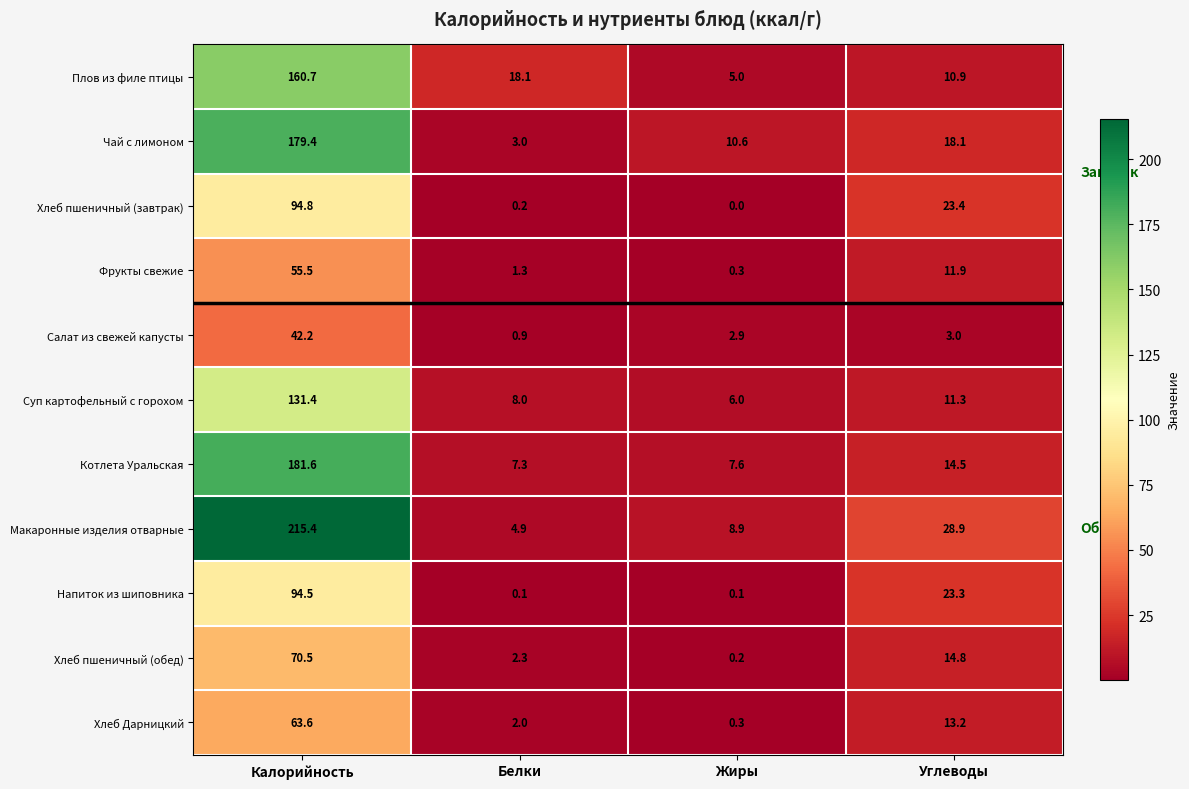

Which category has the highest value across all series?

Калорийность